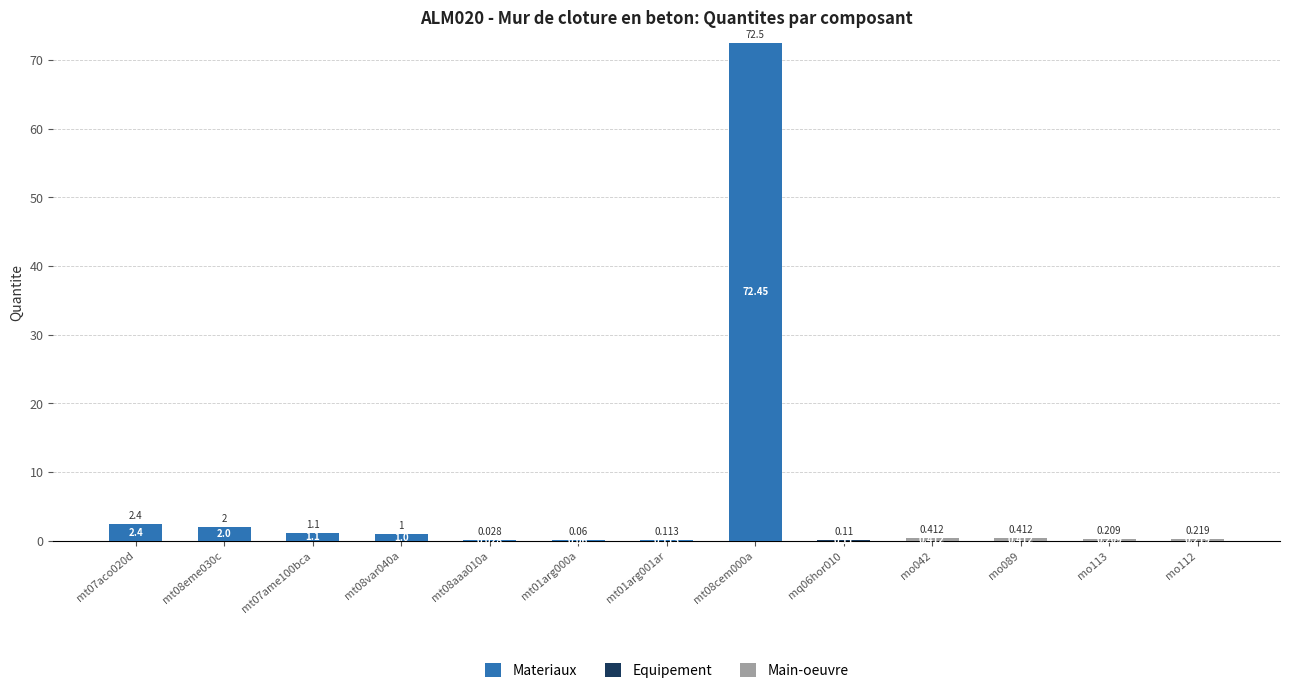

What is the total value across all series at mo042?

0.4